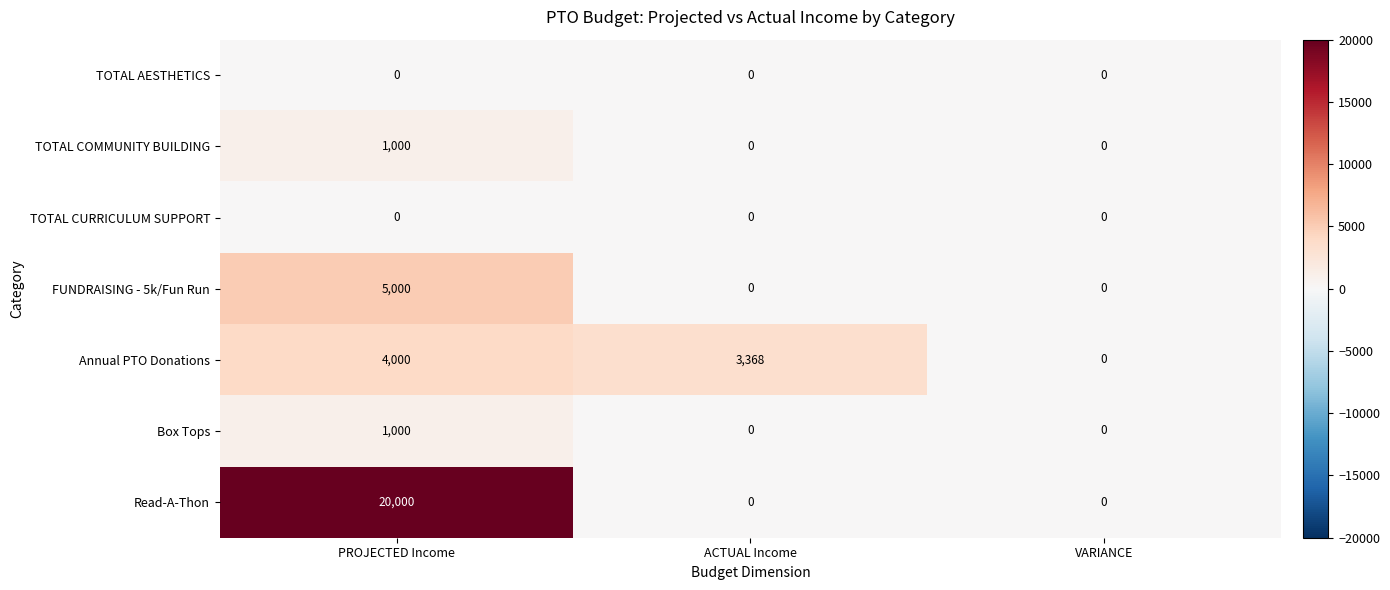

Which series has the largest total across all categories?

Read-A-Thon